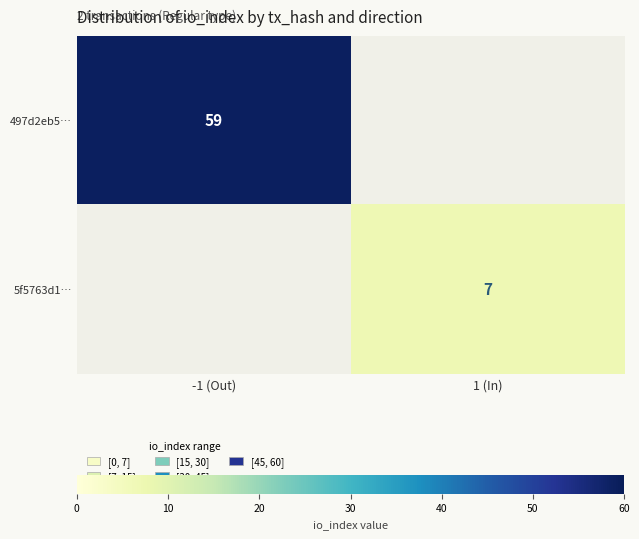

True or false: 5f5763d1… has a value of 7 at 1 (In).

True